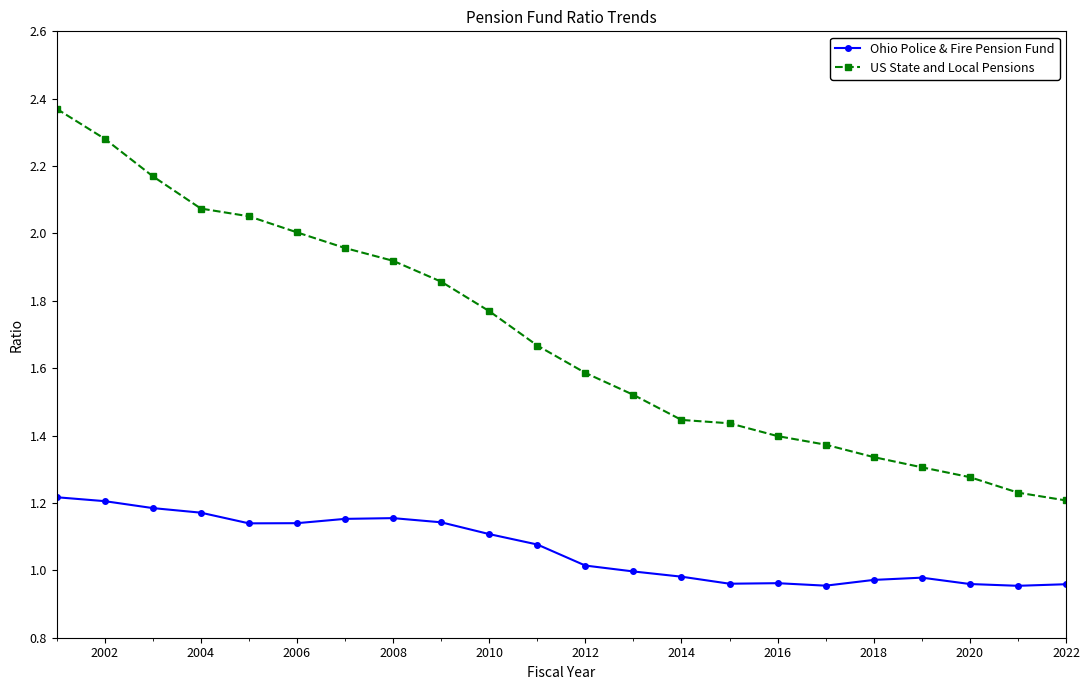

True or false: US State and Local Pensions and Ohio Police & Fire Pension Fund cross at least once.

False